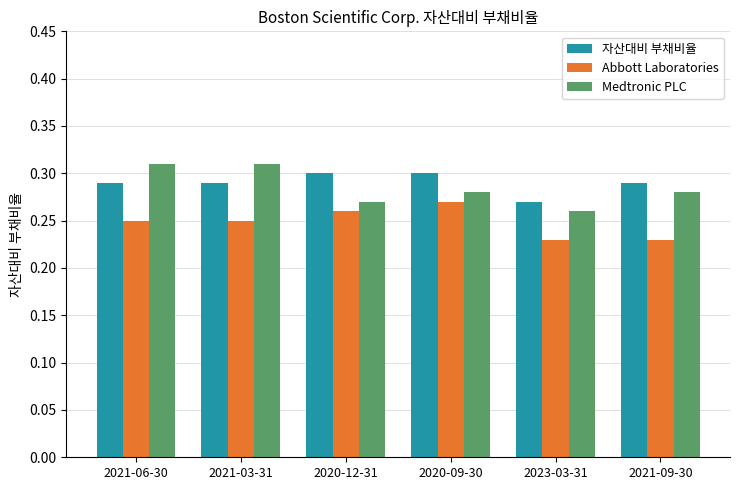

What is the sum of the 자산대비 부채비율 values at 2021-09-30 and 2020-09-30?

0.6